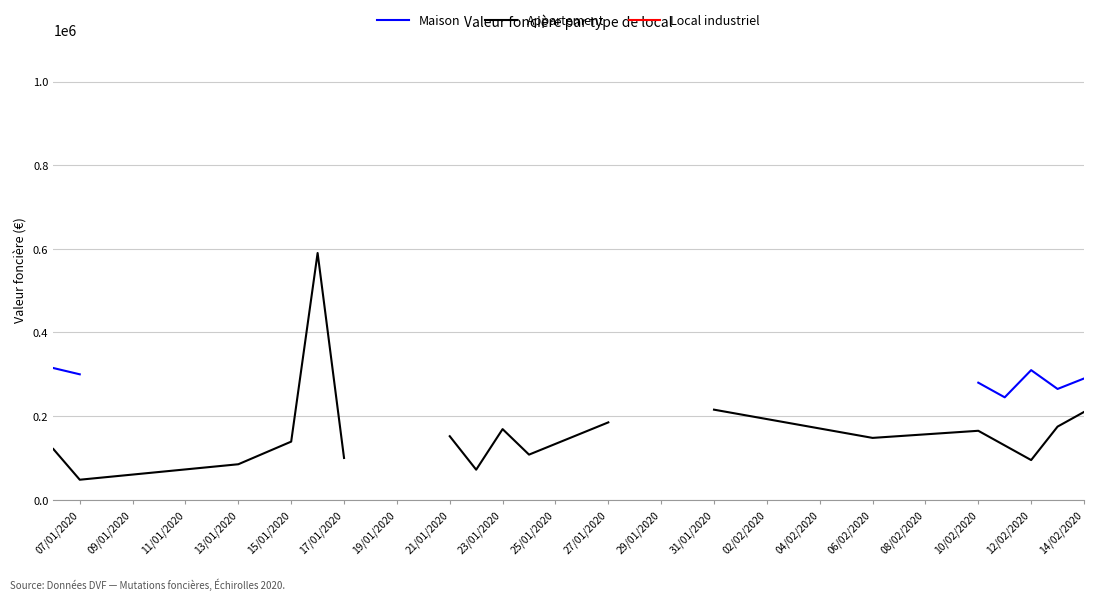

What position from the left is 10/02/2020?

16